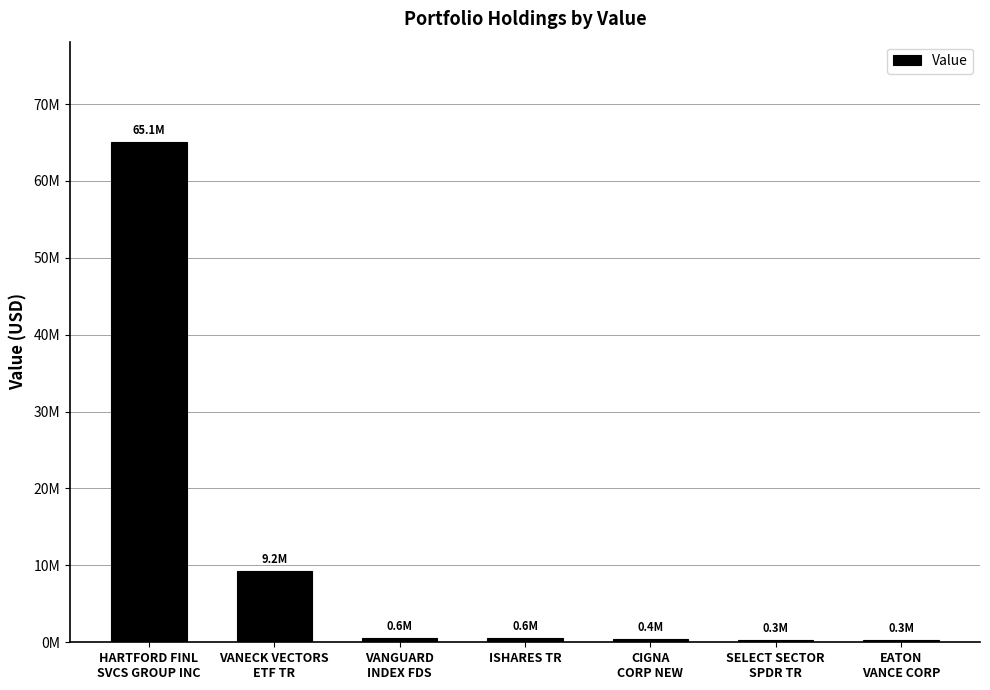

Which category has the lowest value across all series?

EATON
VANCE CORP